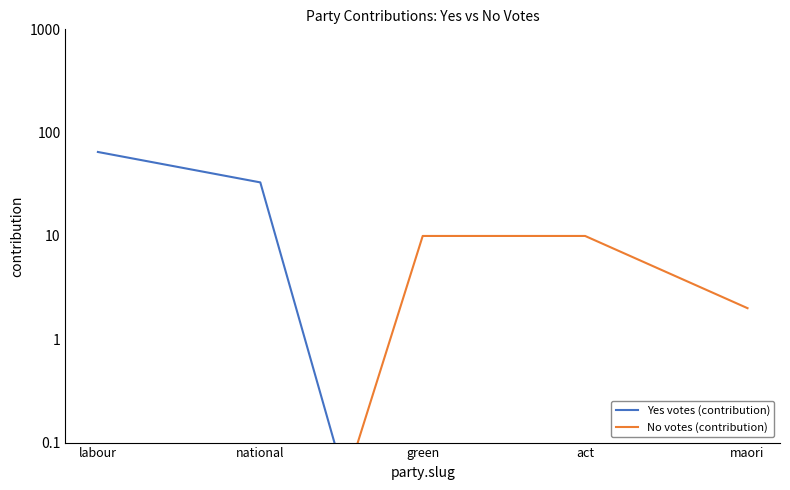

Rank the categories by Yes votes (contribution) value from highest to lowest.

labour, national, green, act, maori